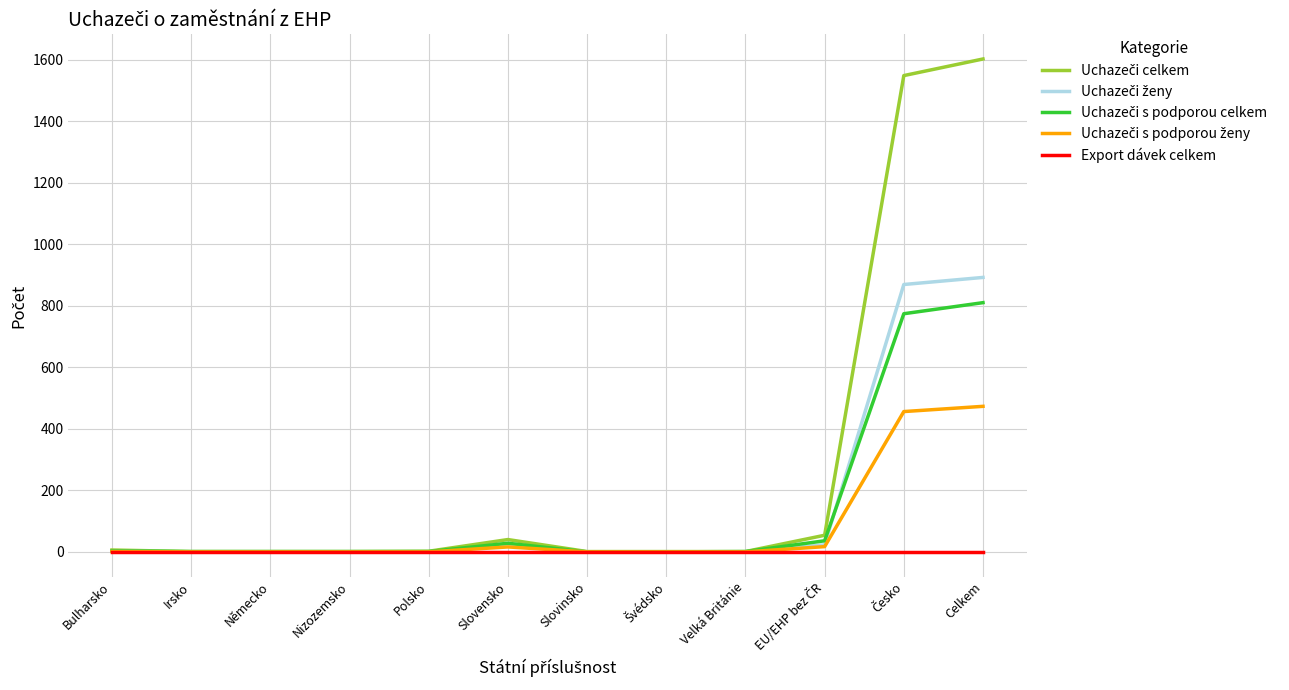

What is the greatest value displayed?

1602